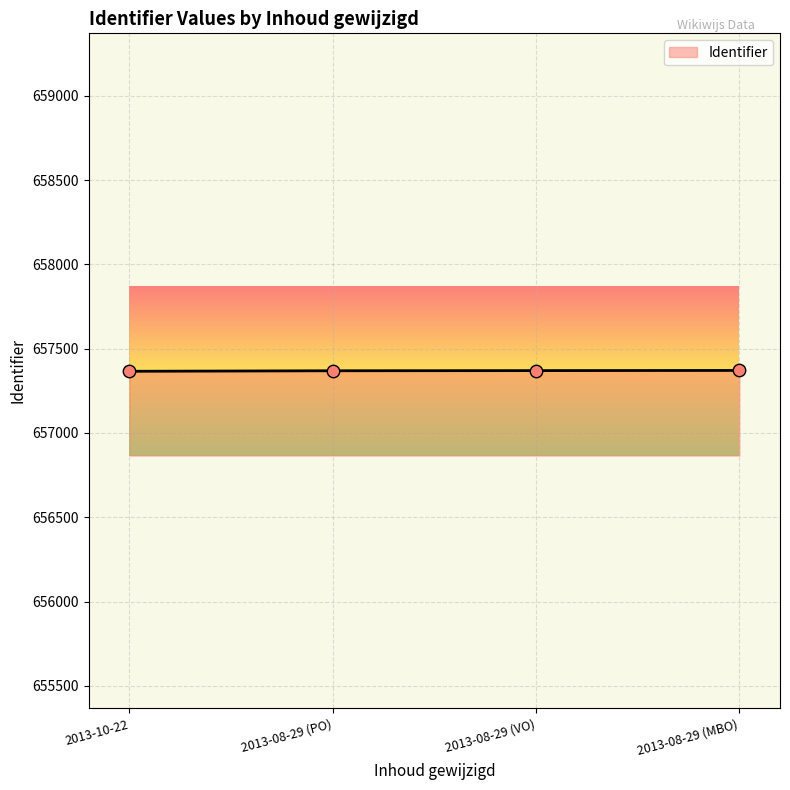

What is the ratio of the value at 2013-10-22 to the value at 2013-08-29 (VO)?

1.0